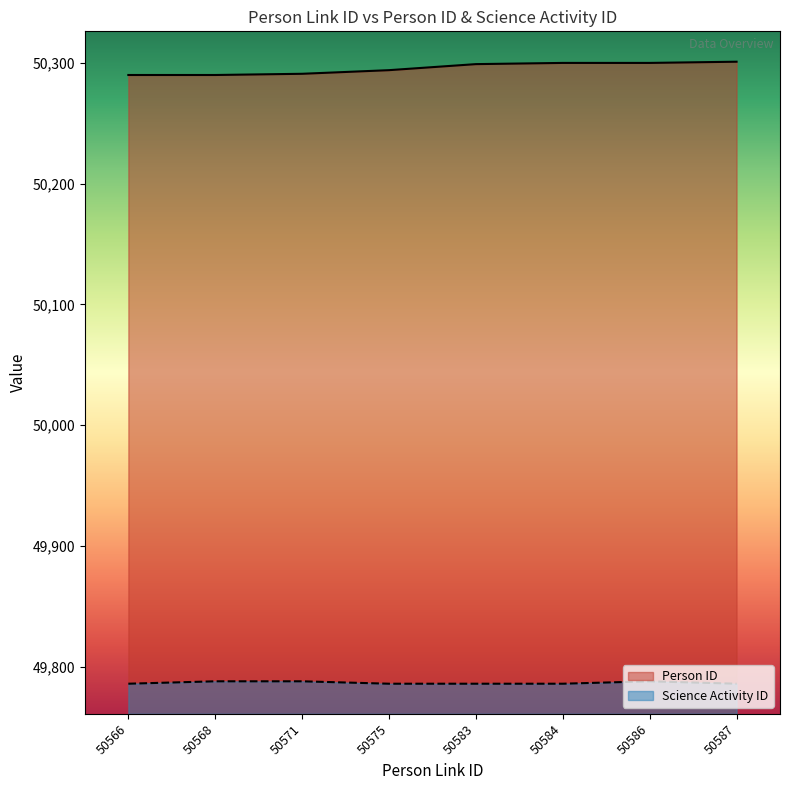

How many distinct data groups are displayed?

2